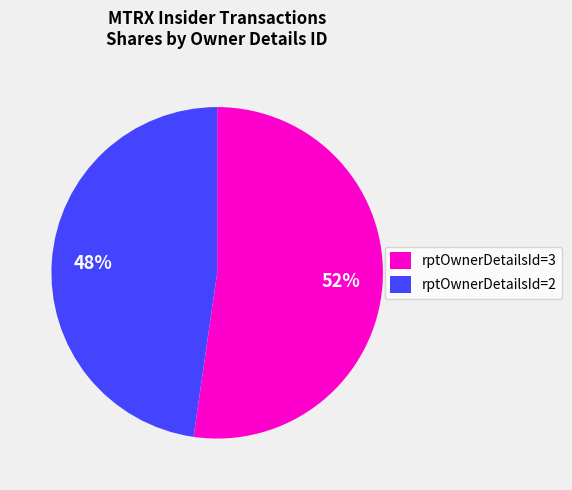

What percentage is the rptOwnerDetailsId=2 slice, to the nearest percent?

48%